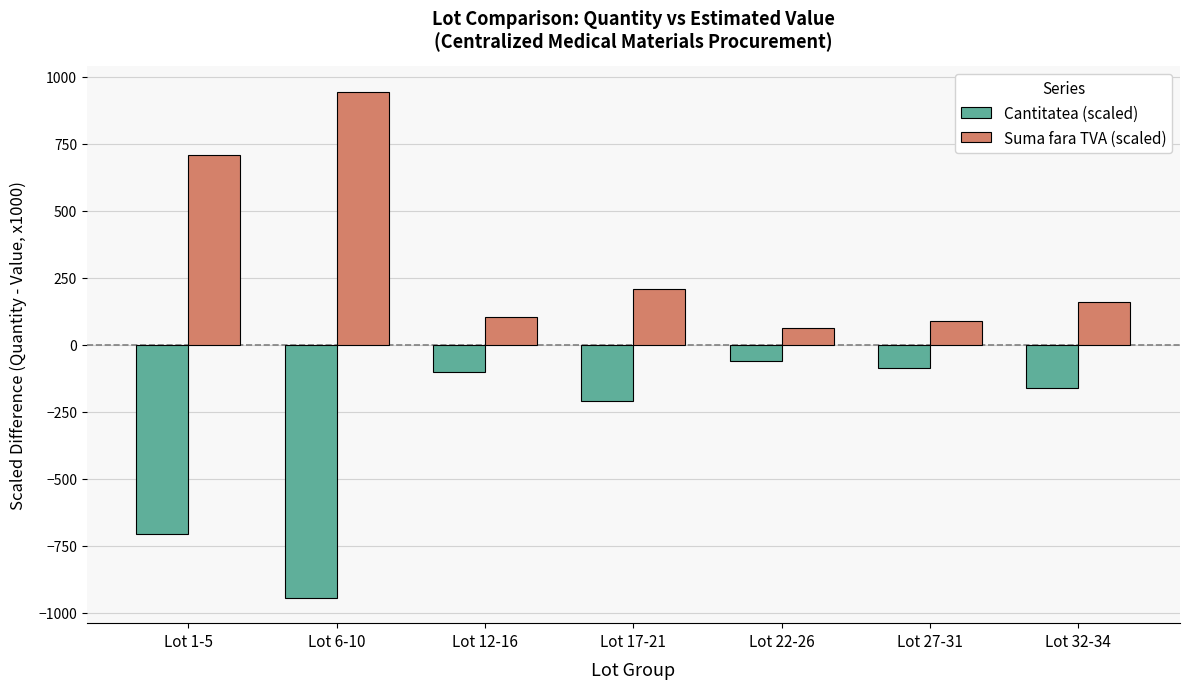

Is the value of Suma fara TVA (scaled) at Lot 1-5 greater than the value of Cantitatea (scaled) at Lot 12-16?

Yes